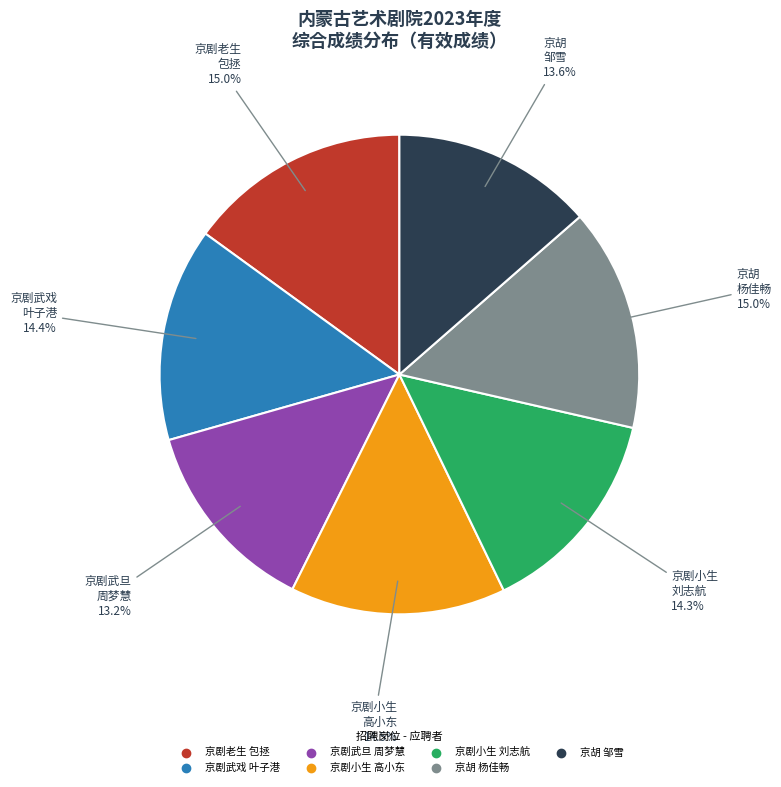

Does any single category account for the majority?

No